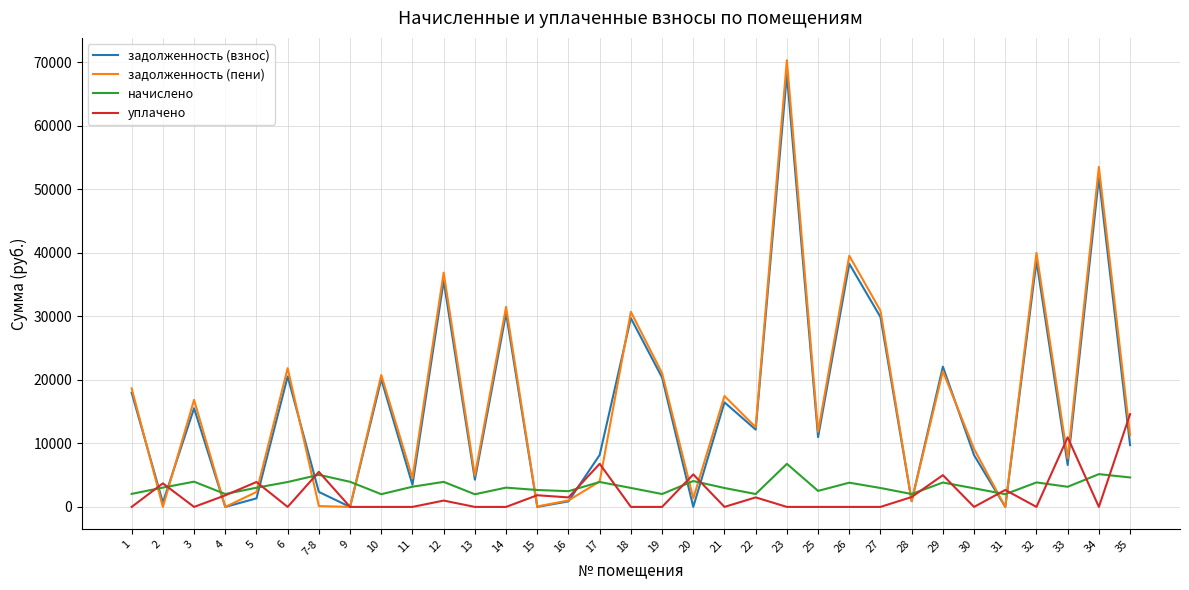

Which series changed the most between 31 and 33?

уплачено